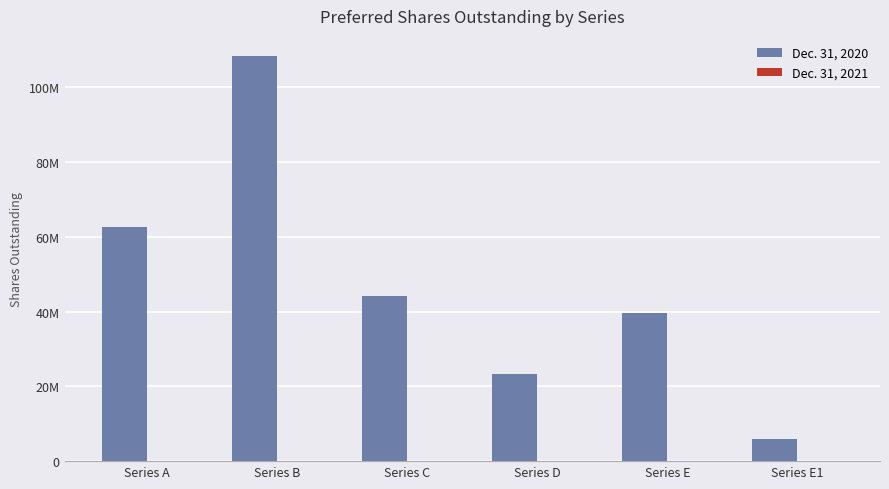

Are the bars horizontal?

No